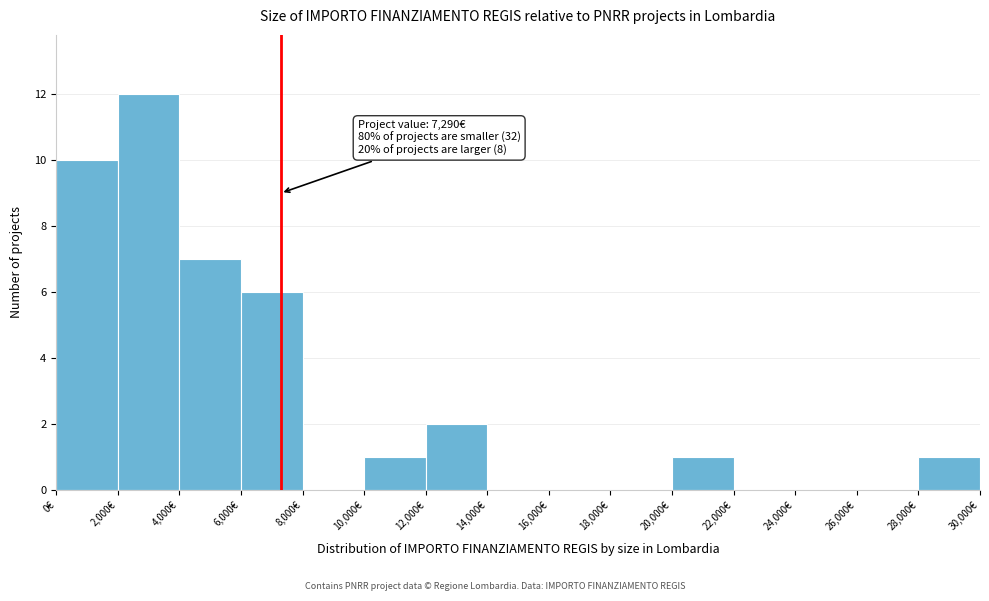

Over which range of the x-axis is the bar tallest?

2000 to 4000